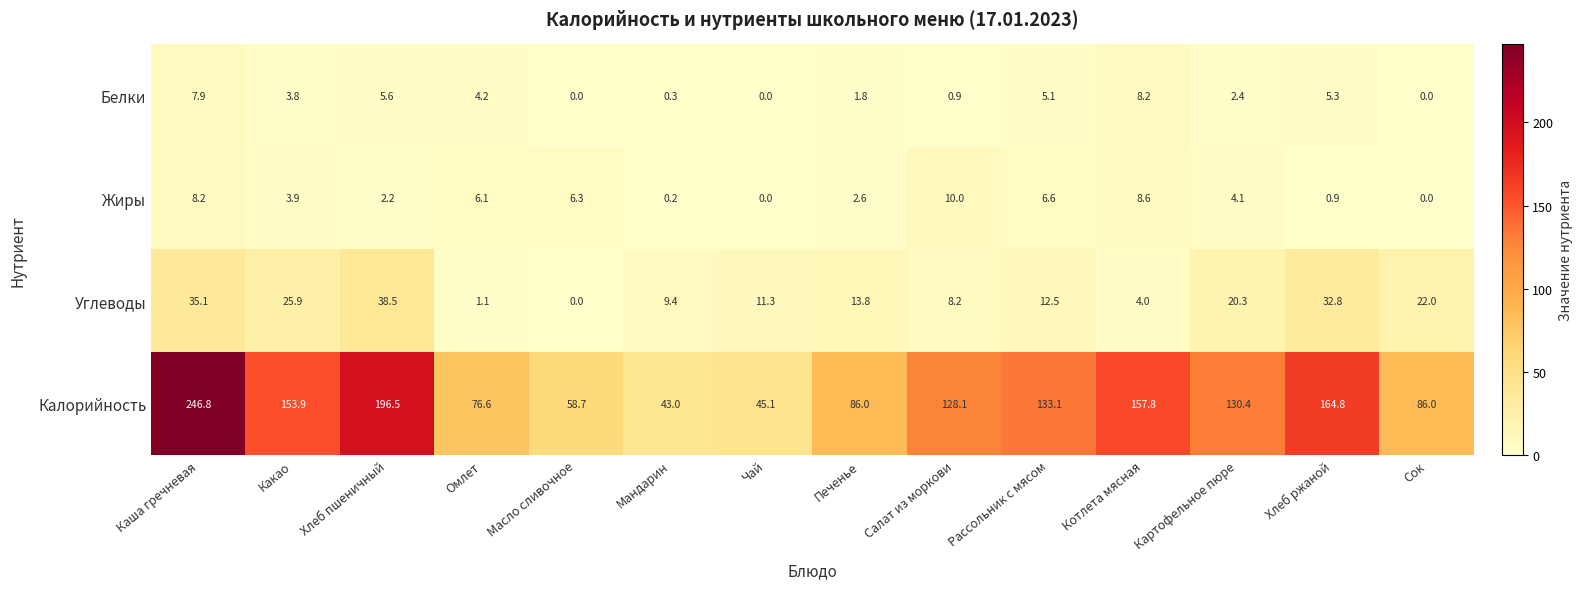

Read the Белки value at Котлета мясная.

8.2